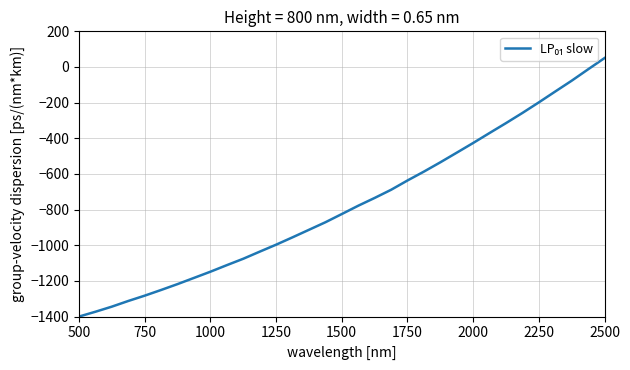

What is the difference between the maximum and minimum values?

1450.0